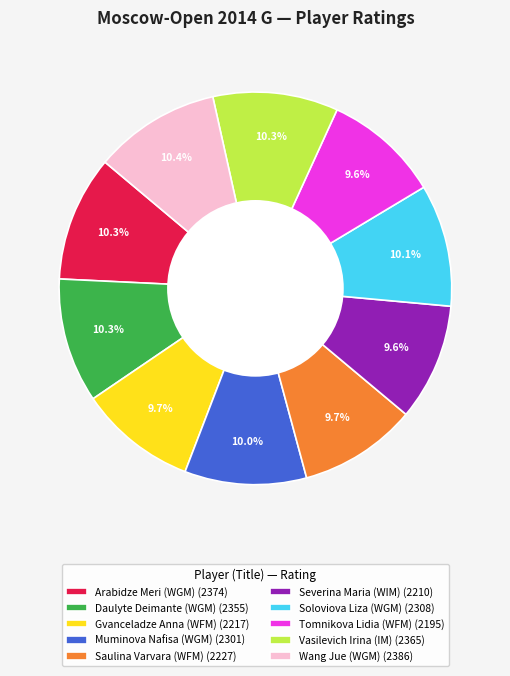

The Soloviova Liza (WGM) slice represents 10% of the pie. True or false?

True